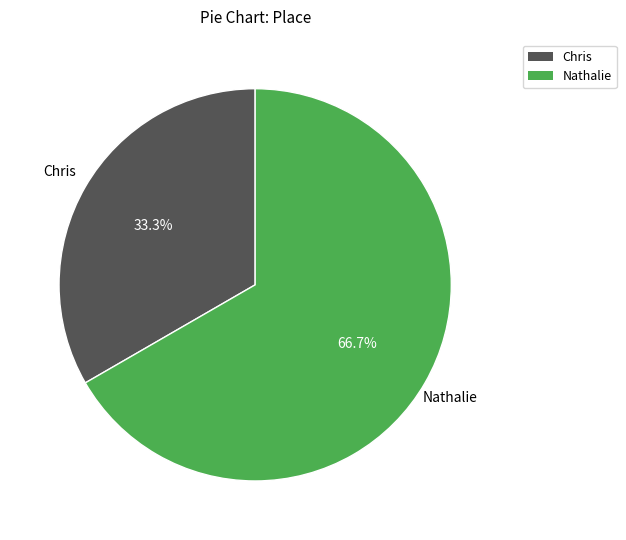

Combined, what portion of the pie is Chris and Nathalie?

100.0%